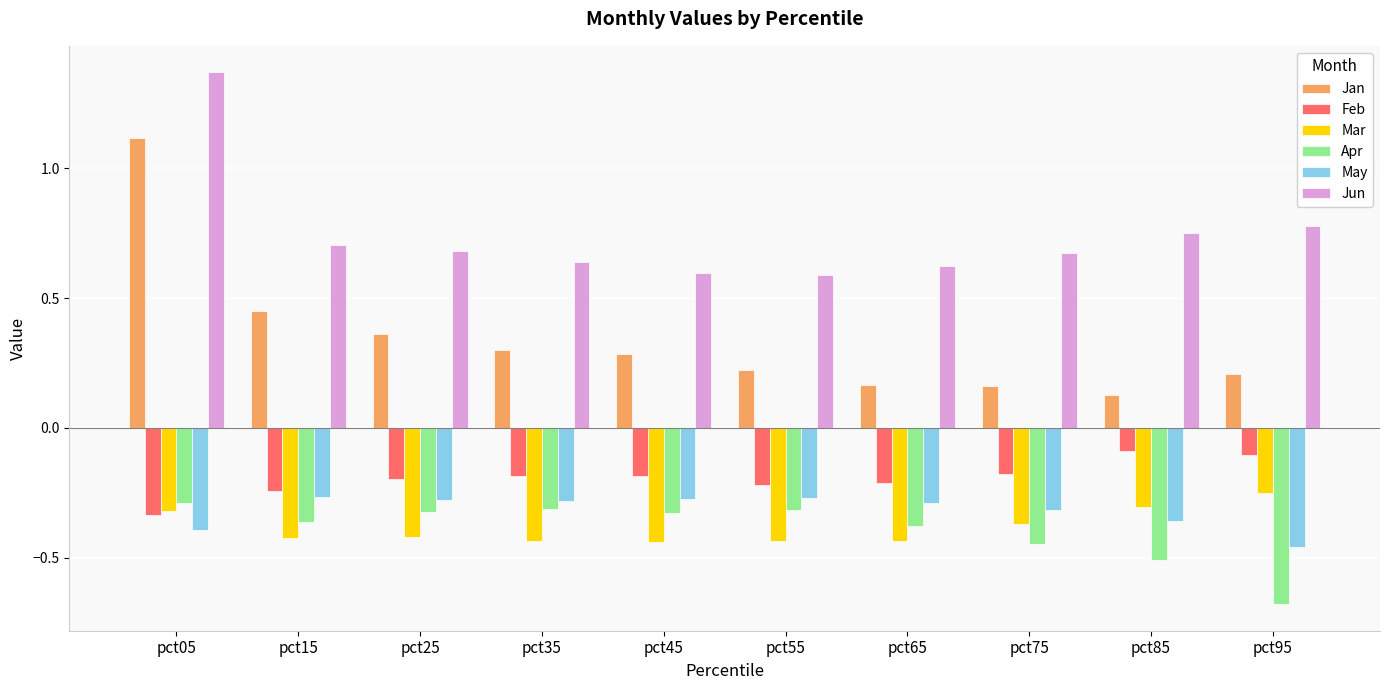

At which label is Apr closest to 0?

pct05